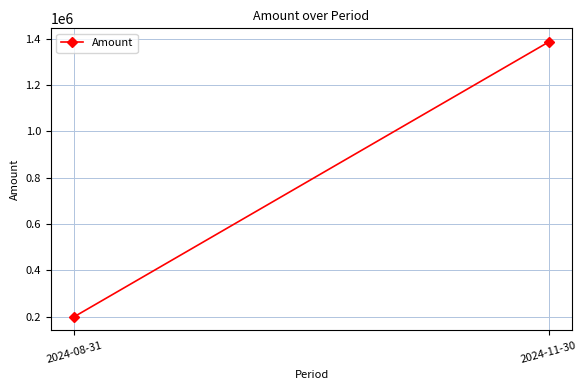

Where is the data nearest to the value 793161?

2024-08-31